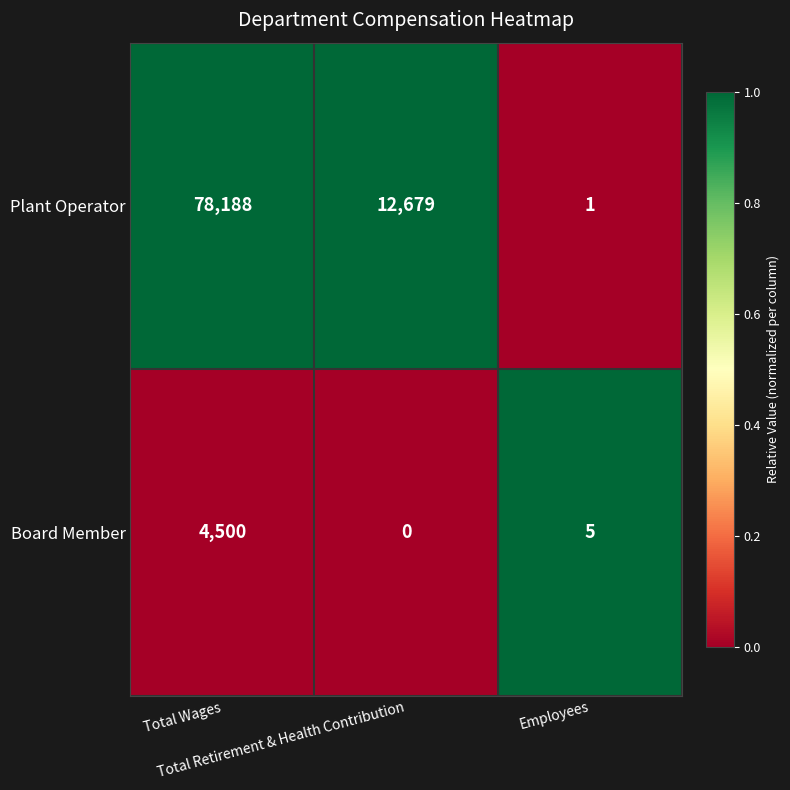

Which series has the largest total across all categories?

Plant Operator